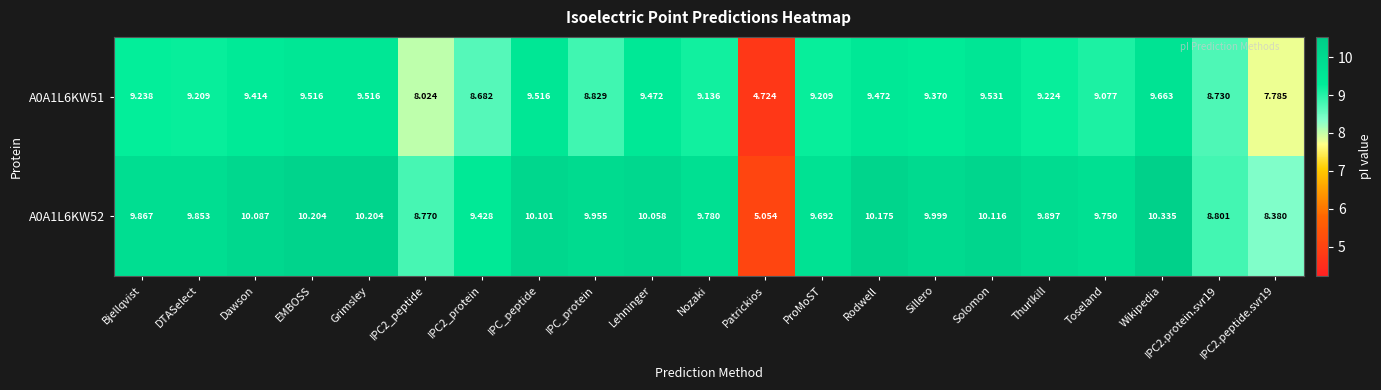

Count the number of categories in the chart.

21